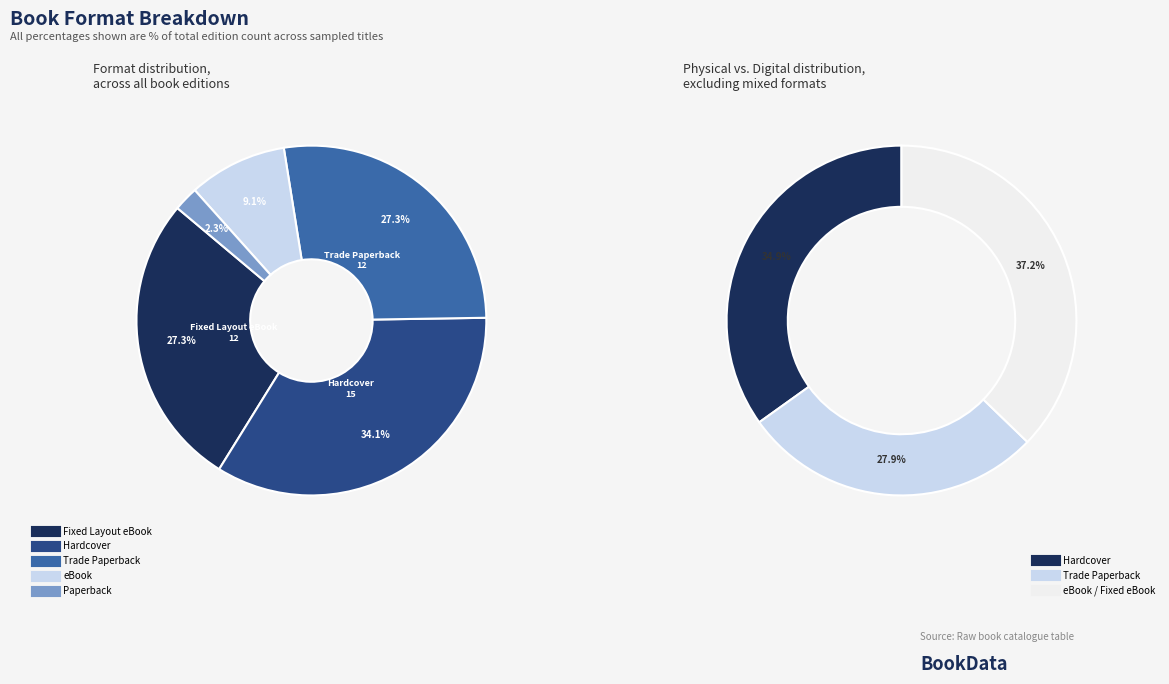

Between Trade Paperback and Fixed Layout eBook, which is larger?

Trade Paperback